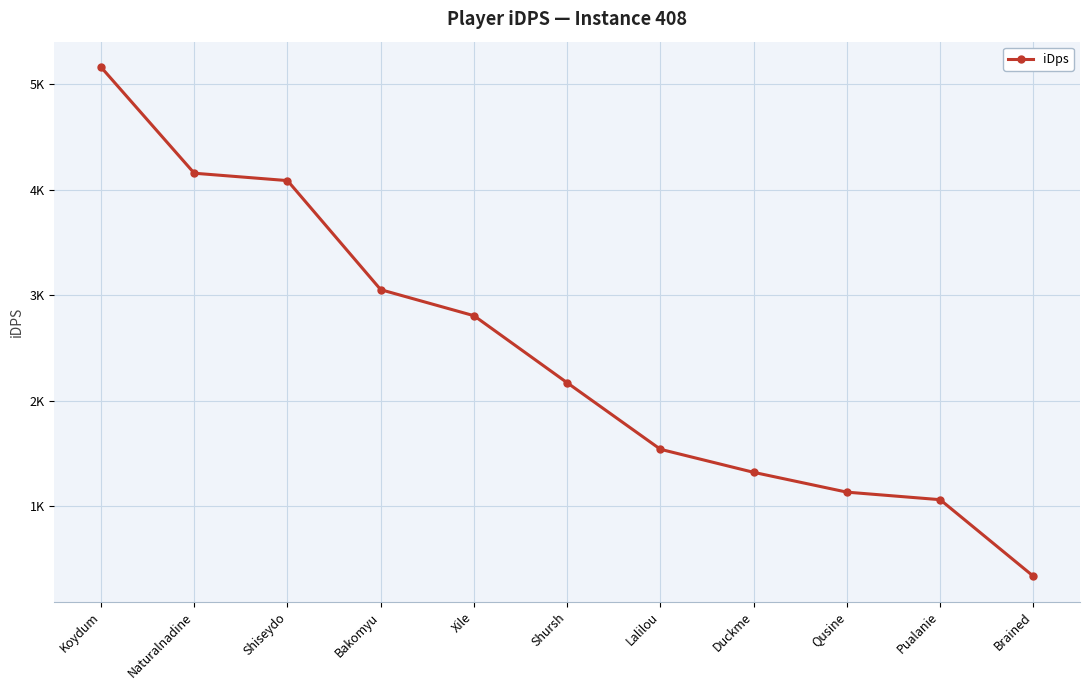

What value does the data have at Shiseydo?

4086.6